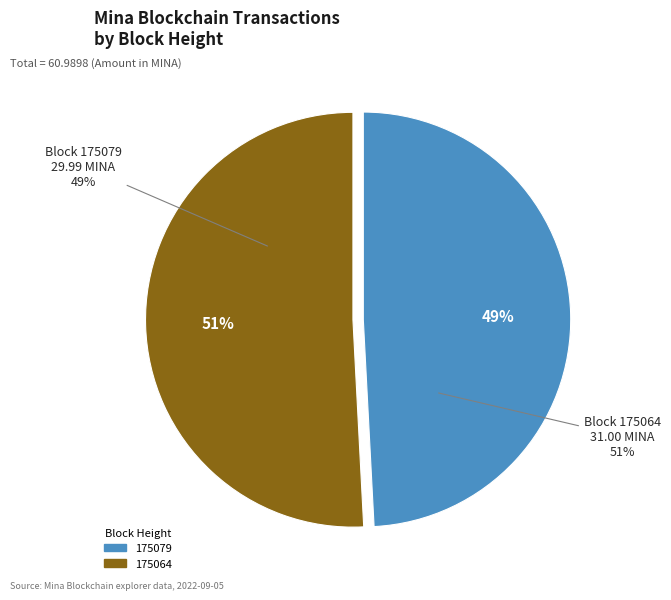

Combined, do 175064 and 175079 account for over 50%?

Yes